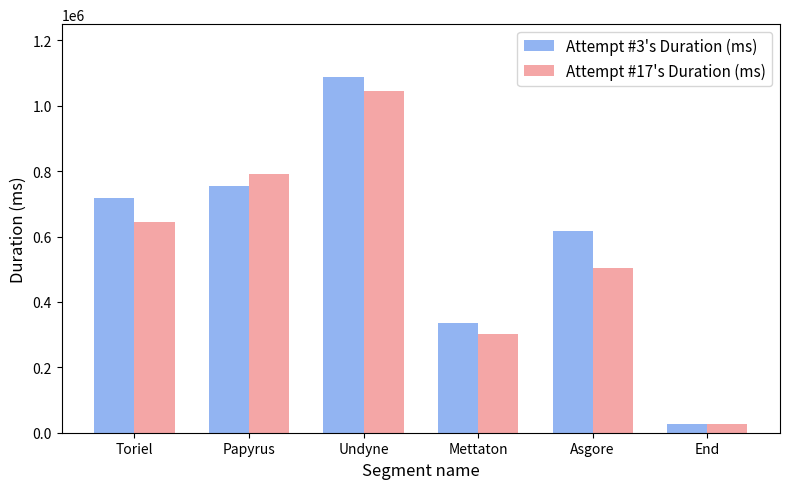

True or false: Attempt #3's Duration (ms) has a value of 755100 at Papyrus.

True